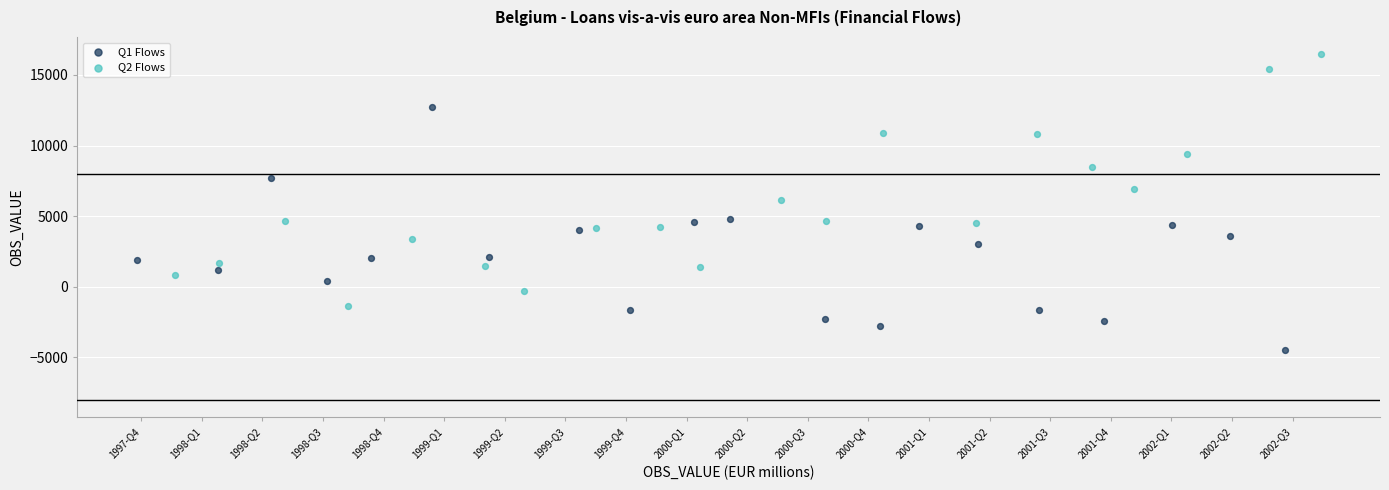

Which series contains the lowest Y value?

Q1 Flows